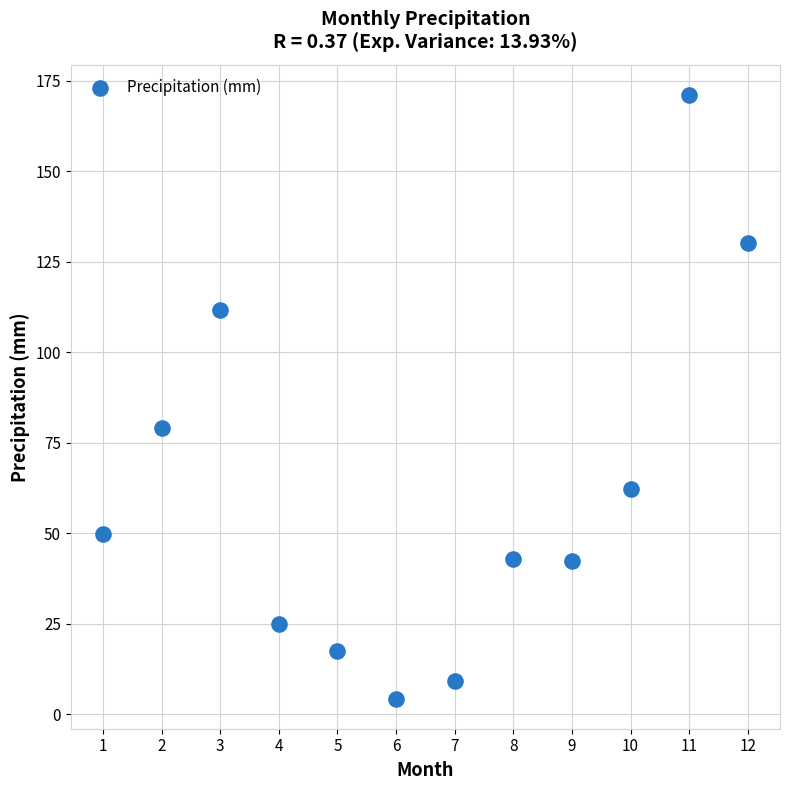

What Y value in the scatter plot is closest to 87?

79.1